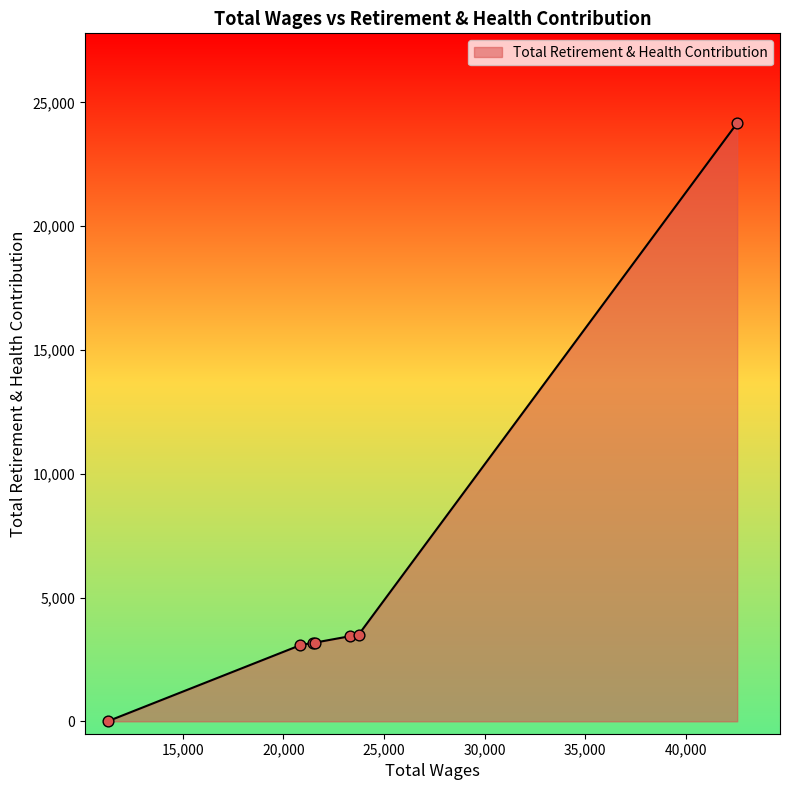

What is the greatest value displayed?

24161